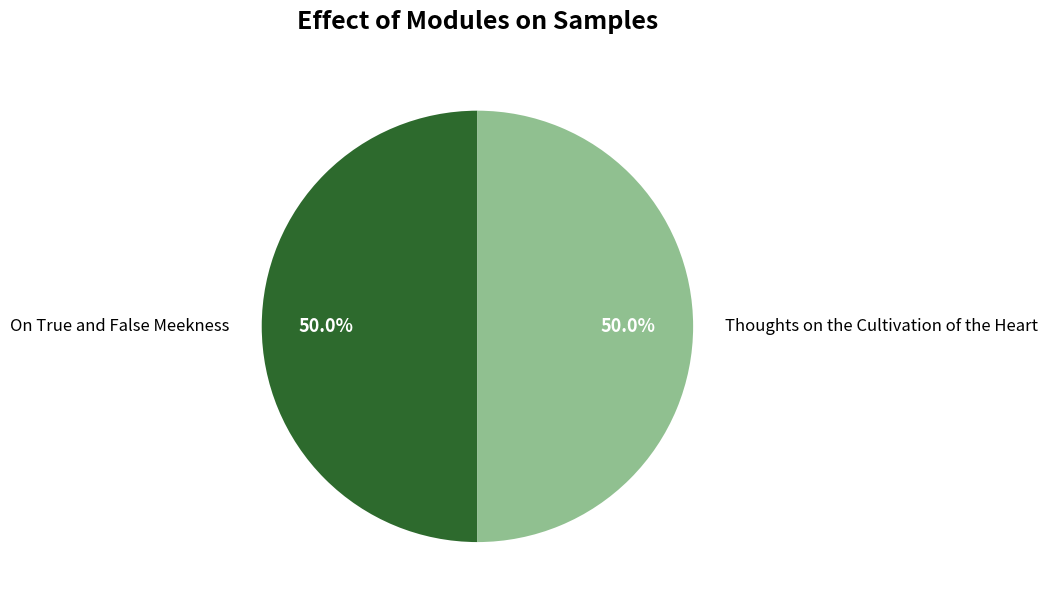

To the nearest percent, what portion does On True and False Meekness represent?

50%